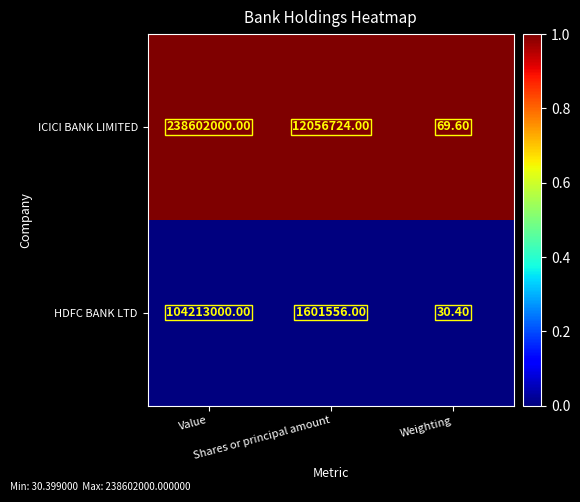

Rank the series by their average value, from highest to lowest.

ICICI BANK LIMITED, HDFC BANK LTD